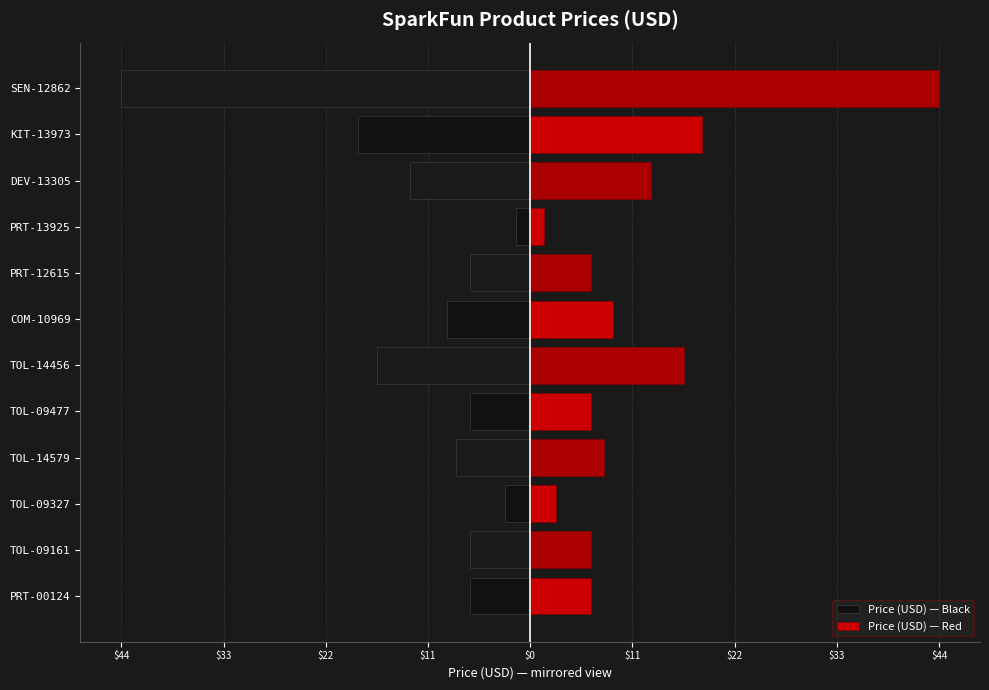

At KIT-13973, list the series in order from smallest to largest.

Price (USD) — Black, Price (USD) — Red